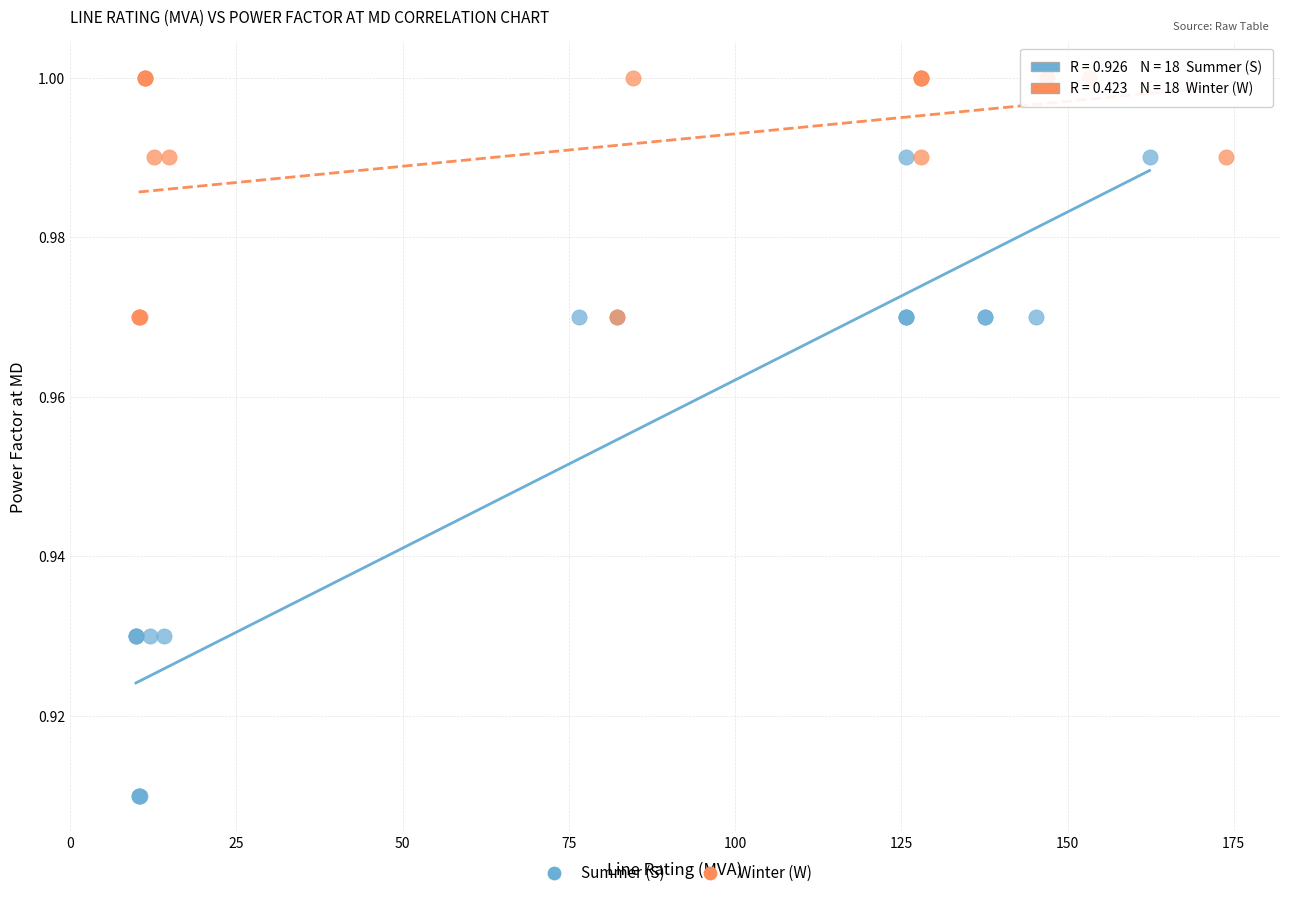

Which series contains the highest Y value?

Winter (W)